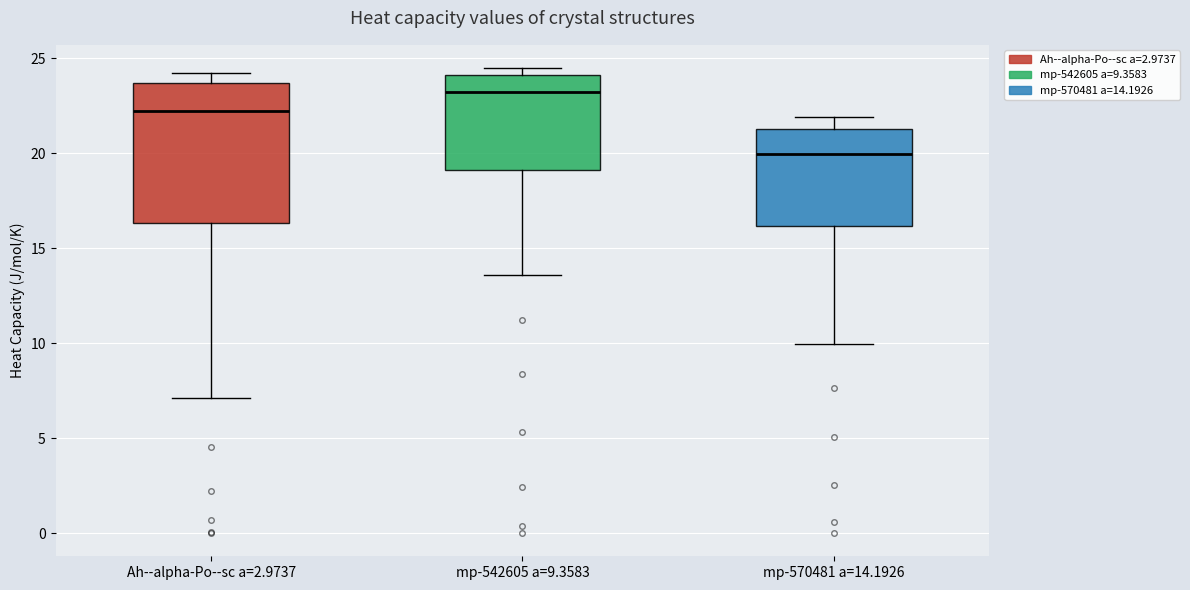

Where is the upper edge of the box for mp-570481 a=14.1926 on the y-axis? The values are not printed on the chart, so give them approximately, as read against the axis.

21.5